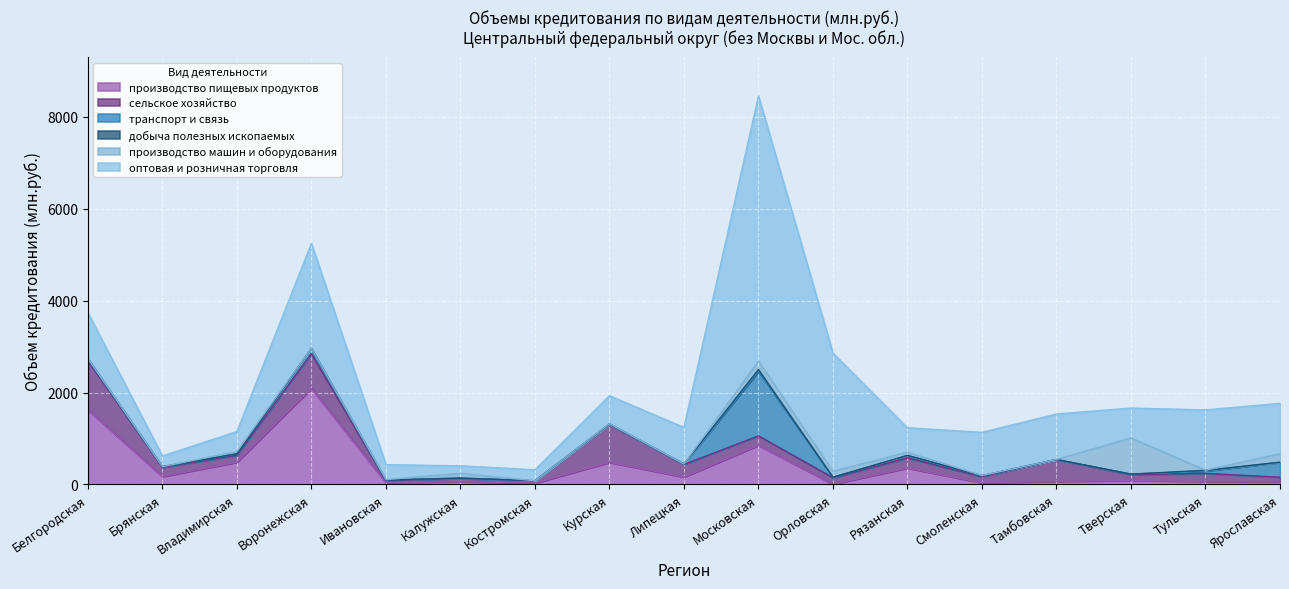

At which category is the sum across all series the highest?

Московская